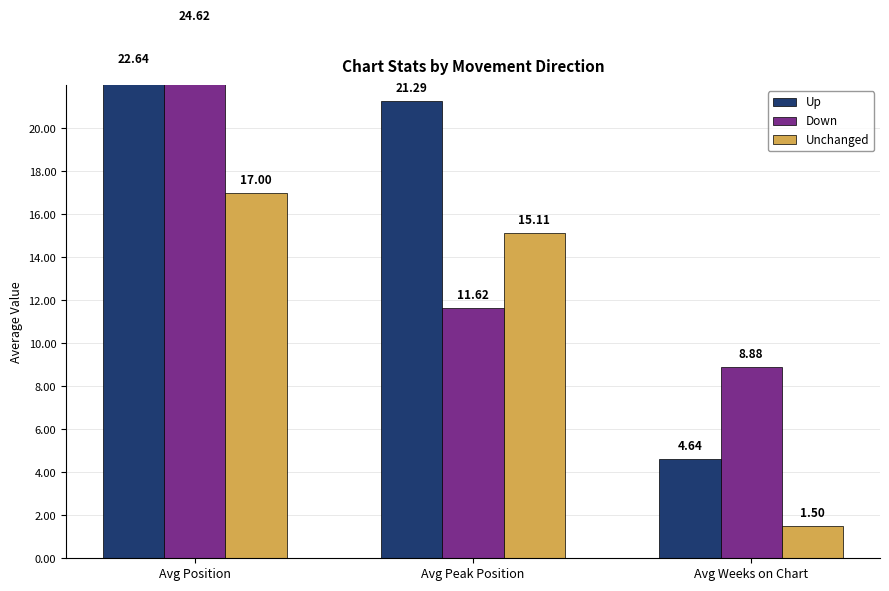

How many series are shown in this chart?

2